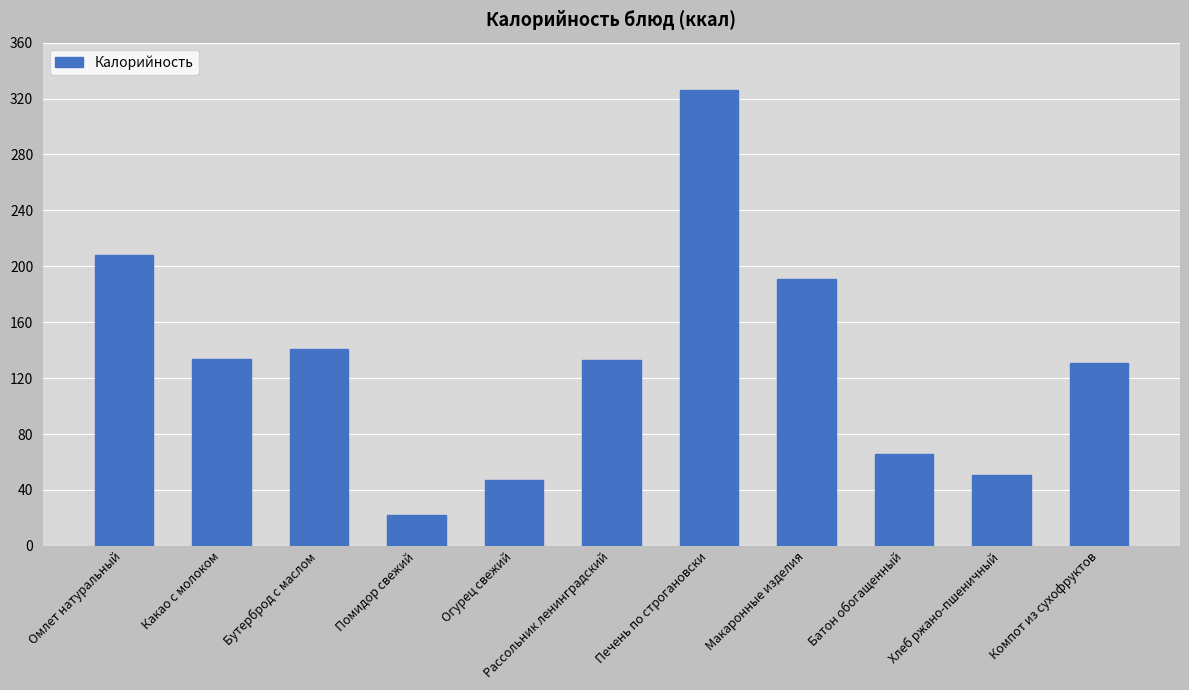

What is the maximum value shown in the chart?

326.0